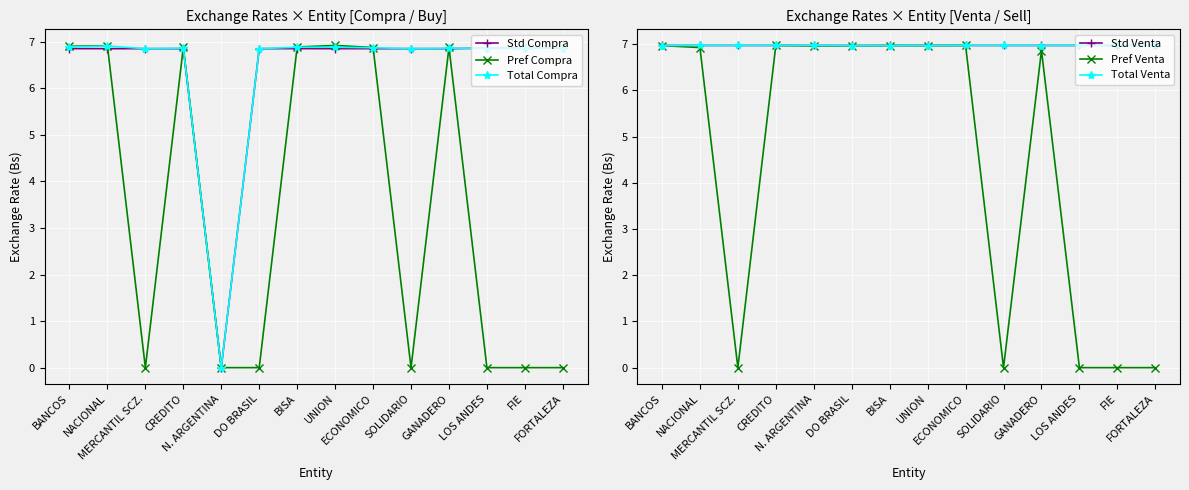

Reading left to right, what are all the values shown in this chart?

Std Compra: BANCOS=6.9	NACIONAL=6.9	MERCANTIL SCZ.=6.8	CREDITO=6.8	N. ARGENTINA=0.0	DO BRASIL=6.8	BISA=6.9	UNION=6.8	ECONOMICO=6.8	SOLIDARIO=6.9	GANADERO=6.8	LOS ANDES=6.9	FIE=6.9	FORTALEZA=6.9
Pref Compra: BANCOS=6.9	NACIONAL=6.9	MERCANTIL SCZ.=0.0	CREDITO=6.9	N. ARGENTINA=0.0	DO BRASIL=0.0	BISA=6.9	UNION=6.9	ECONOMICO=6.9	SOLIDARIO=0.0	GANADERO=6.9	LOS ANDES=0.0	FIE=0.0	FORTALEZA=0.0
Total Compra: BANCOS=6.9	NACIONAL=6.9	MERCANTIL SCZ.=6.8	CREDITO=6.9	N. ARGENTINA=0.0	DO BRASIL=6.8	BISA=6.9	UNION=6.9	ECONOMICO=6.9	SOLIDARIO=6.9	GANADERO=6.9	LOS ANDES=6.9	FIE=6.9	FORTALEZA=6.9
Std Venta: BANCOS=7.0	NACIONAL=7.0	MERCANTIL SCZ.=7.0	CREDITO=7.0	N. ARGENTINA=7.0	DO BRASIL=7.0	BISA=7.0	UNION=7.0	ECONOMICO=7.0	SOLIDARIO=7.0	GANADERO=7.0	LOS ANDES=7.0	FIE=7.0	FORTALEZA=7.0
Pref Venta: BANCOS=7.0	NACIONAL=6.9	MERCANTIL SCZ.=0.0	CREDITO=7.0	N. ARGENTINA=7.0	DO BRASIL=7.0	BISA=7.0	UNION=7.0	ECONOMICO=7.0	SOLIDARIO=0.0	GANADERO=6.9	LOS ANDES=0.0	FIE=0.0	FORTALEZA=0.0
Total Venta: BANCOS=7.0	NACIONAL=7.0	MERCANTIL SCZ.=7.0	CREDITO=7.0	N. ARGENTINA=7.0	DO BRASIL=7.0	BISA=7.0	UNION=7.0	ECONOMICO=7.0	SOLIDARIO=7.0	GANADERO=7.0	LOS ANDES=7.0	FIE=7.0	FORTALEZA=7.0